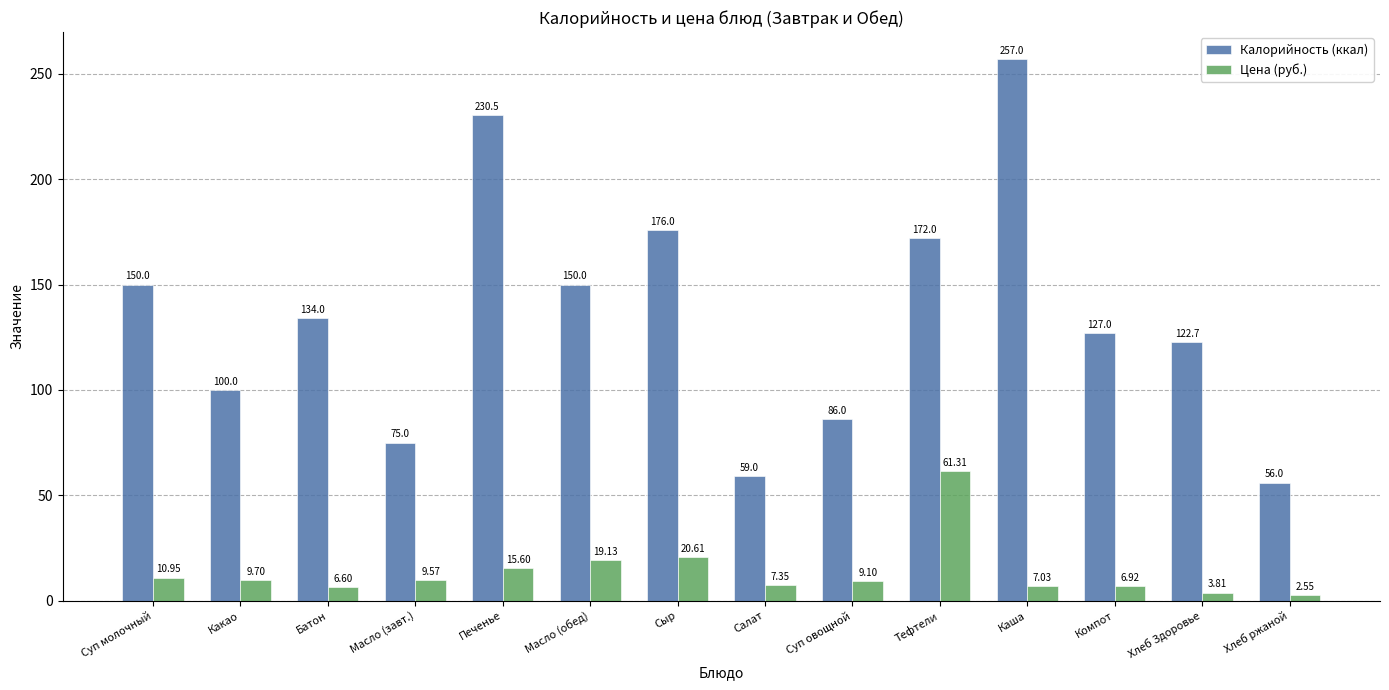

What are all the series names shown in the legend?

Калорийность (ккал), Цена (руб.)